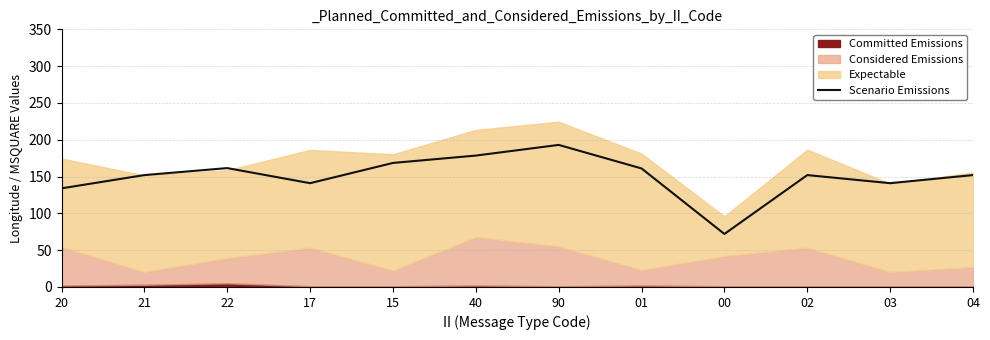

What is the difference between the values at 03 and 21?

11.0